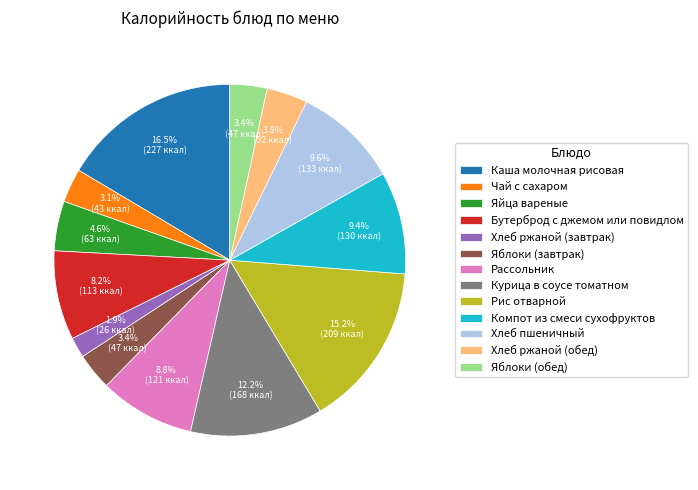

To the nearest percent, what is the average slice percentage?

8%